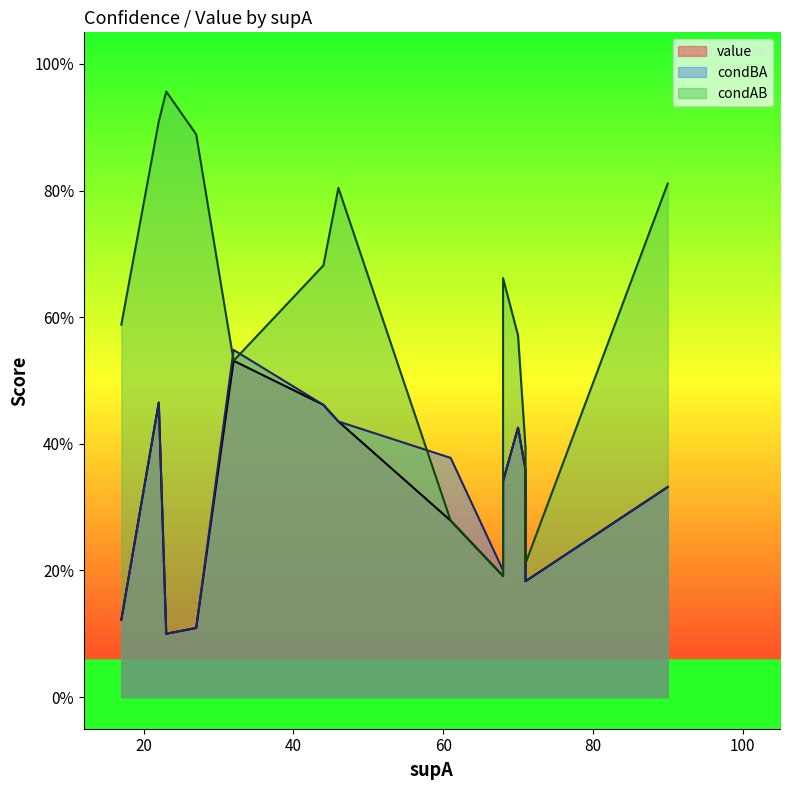

Which series has the widest spread of values?

condAB